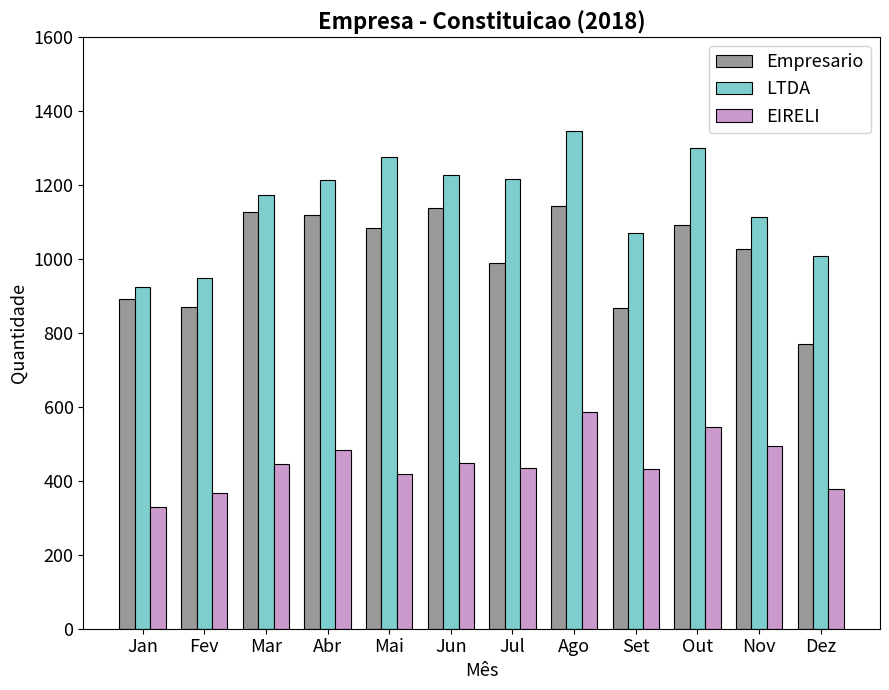

The Empresario series shows 576 at Jul. True or false?

False